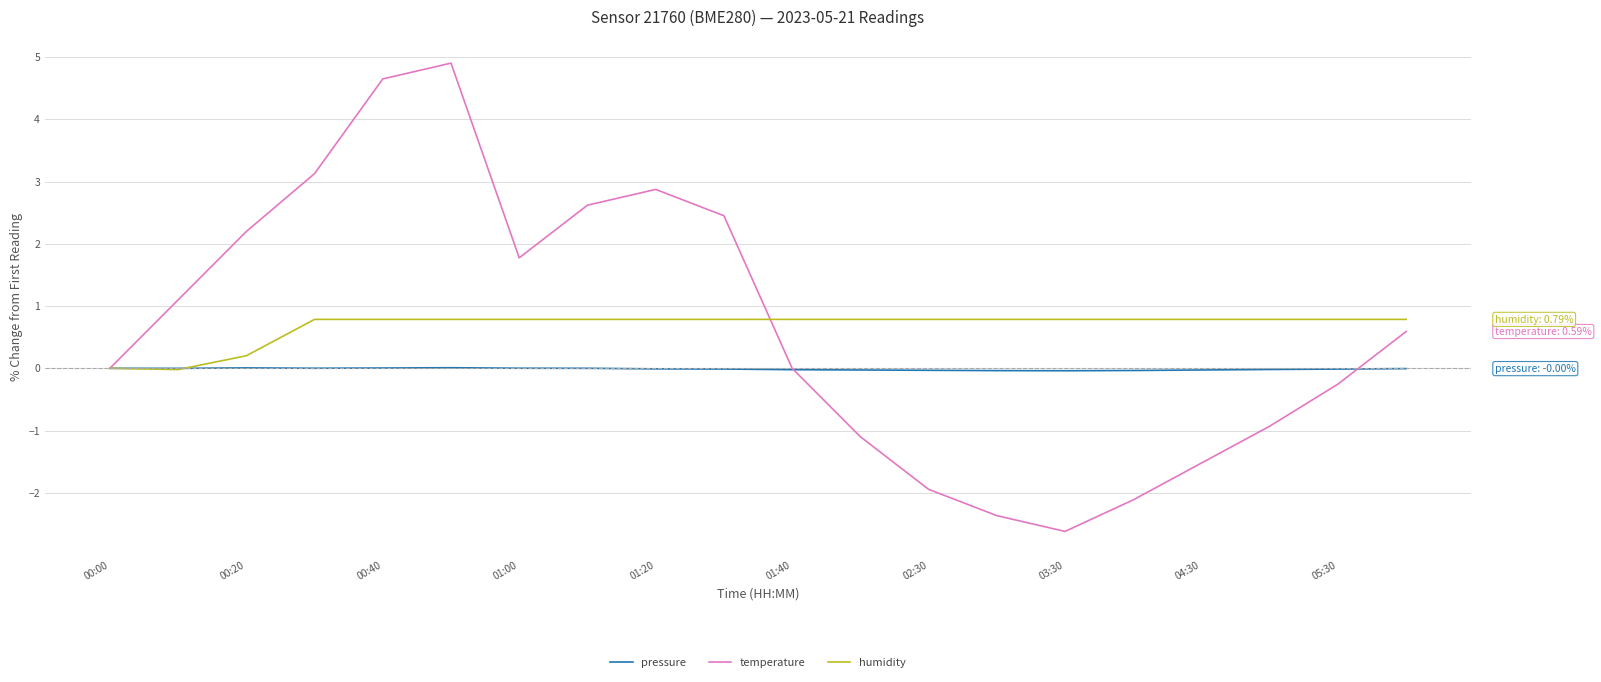

What is the maximum value shown in the chart?

4.9